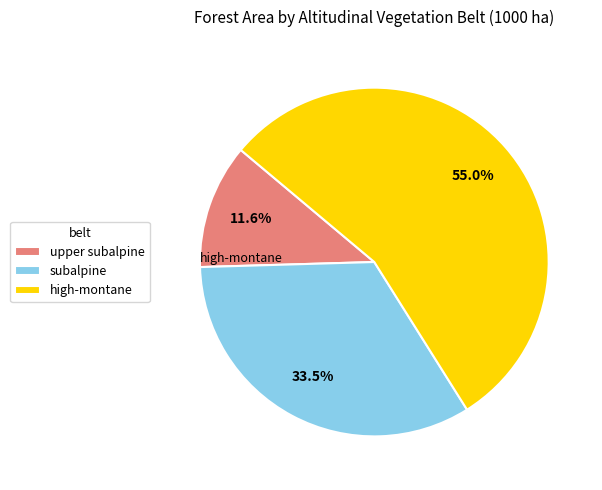

Does any single category account for the majority?

Yes